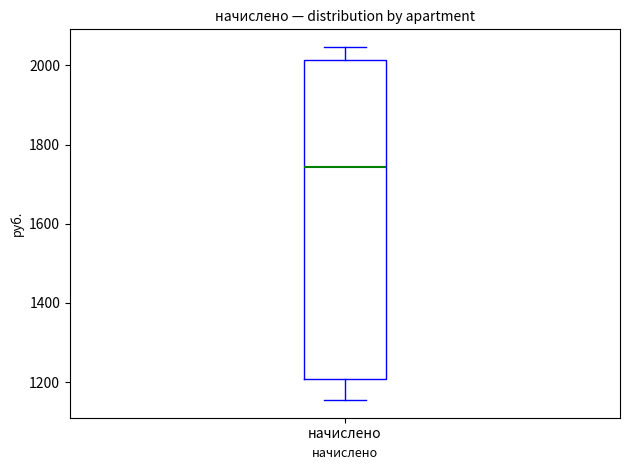

Transcribe this box plot: give where the median line is, the range the box spans, and where the two whiskers end, as read against the y-axis. The values are not printed on the chart, so give them approximately, as read against the axis.

median 1740, box 1200 to 2020, whiskers 1160 to 2040